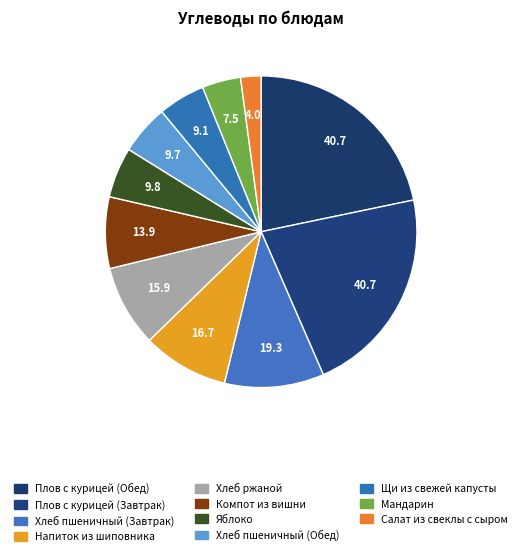

Does Хлеб ржаной account for over 50% of the chart?

No